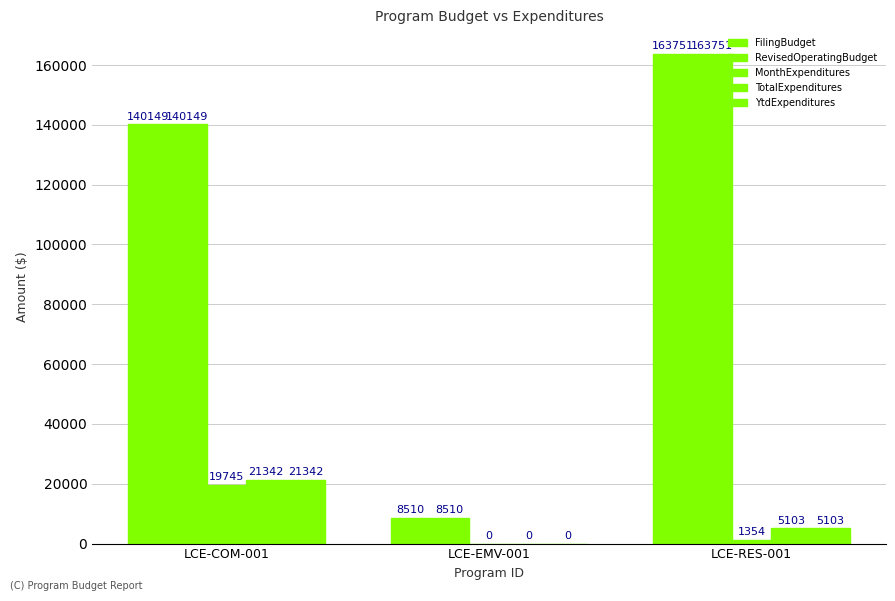

What is the sum of all MonthExpenditures values?

21099